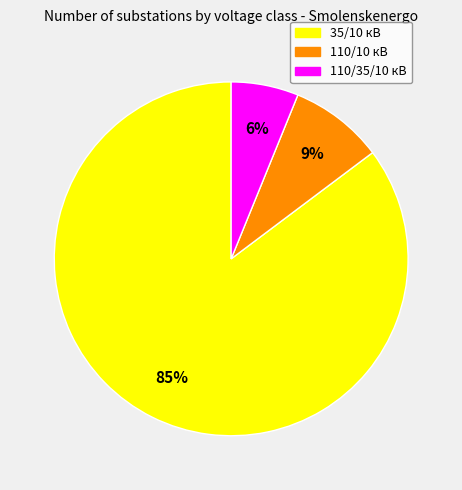

Is there any slice that represents more than half of the pie?

Yes